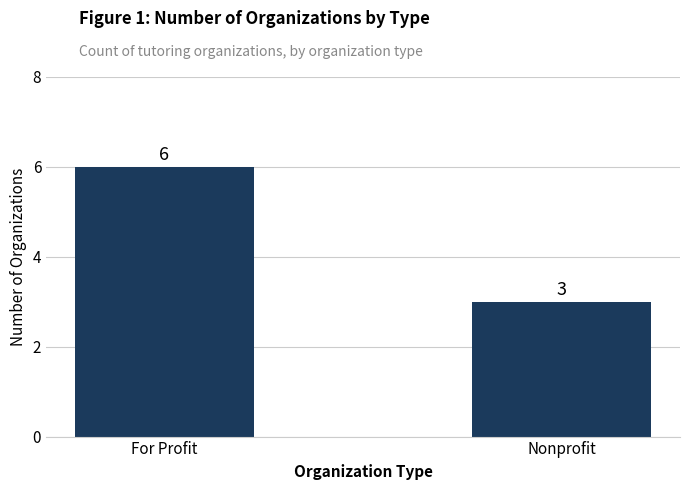

How many data points does each series have?

2